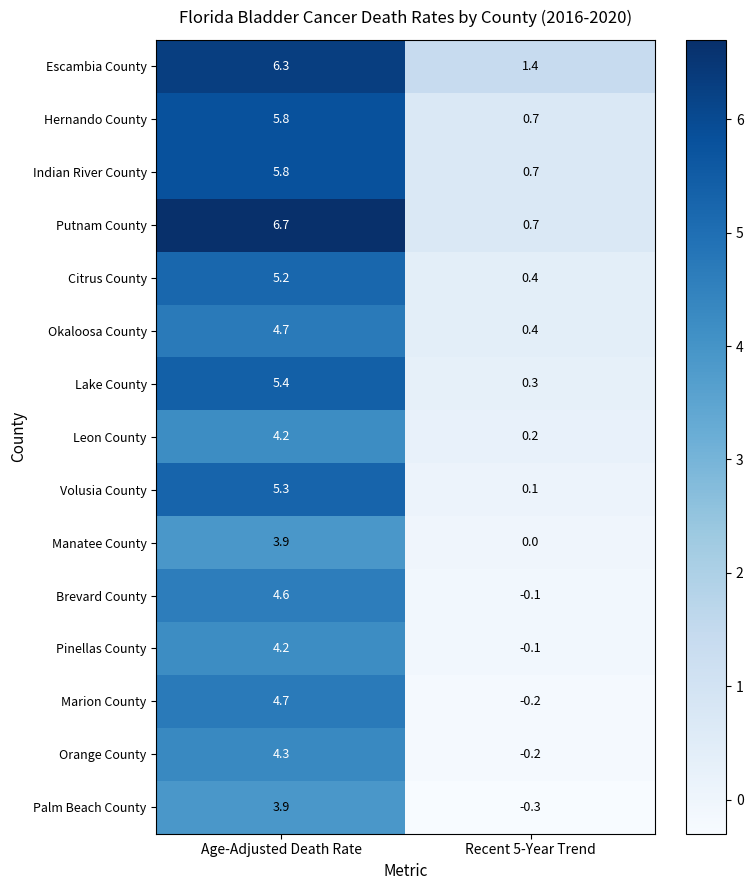

What is the difference between the maximum and minimum values in the Escambia County series?

4.9